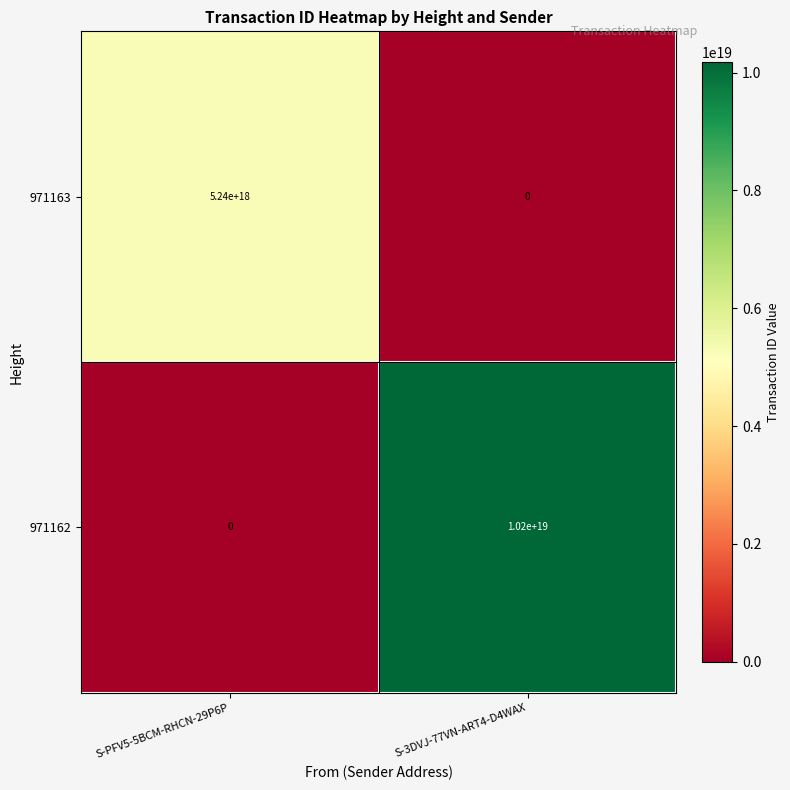

Which series has the largest total across all categories?

971162